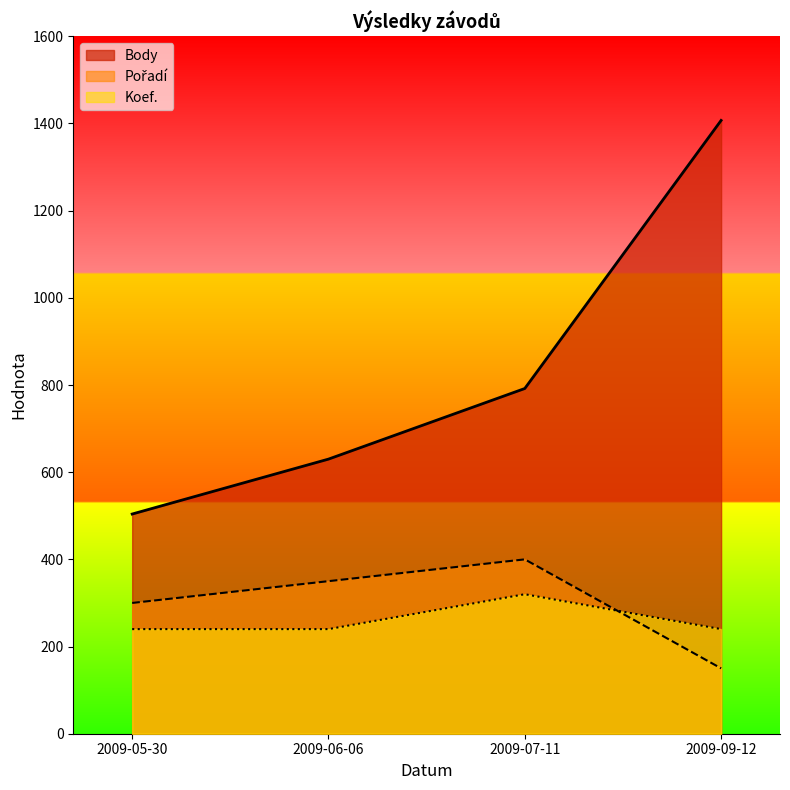

True or false: Koef. has more than 1 interior local peaks.

False